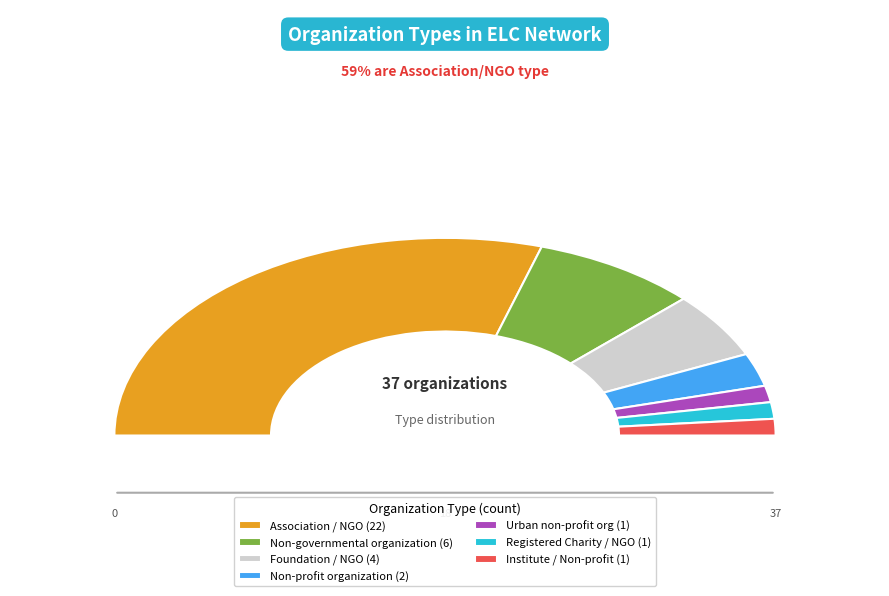

Count the number of slices in the pie.

7